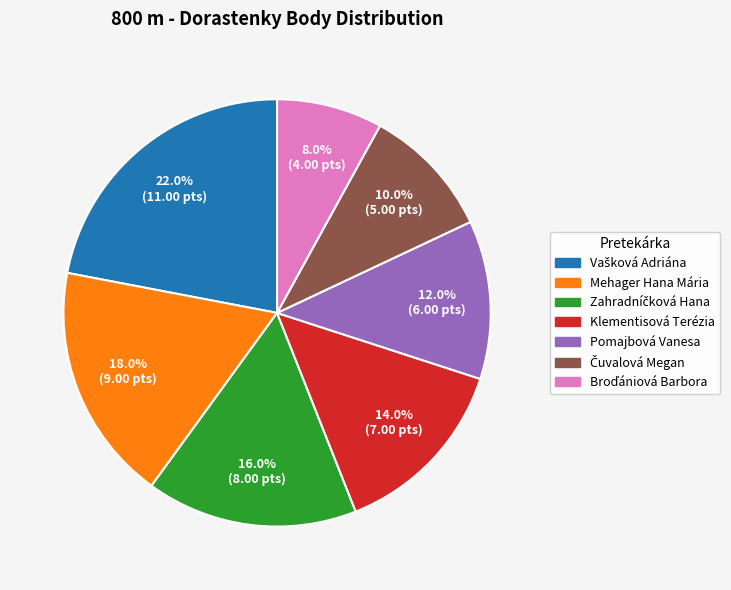

Does Mehager Hana Mária represent more than half of the total?

No